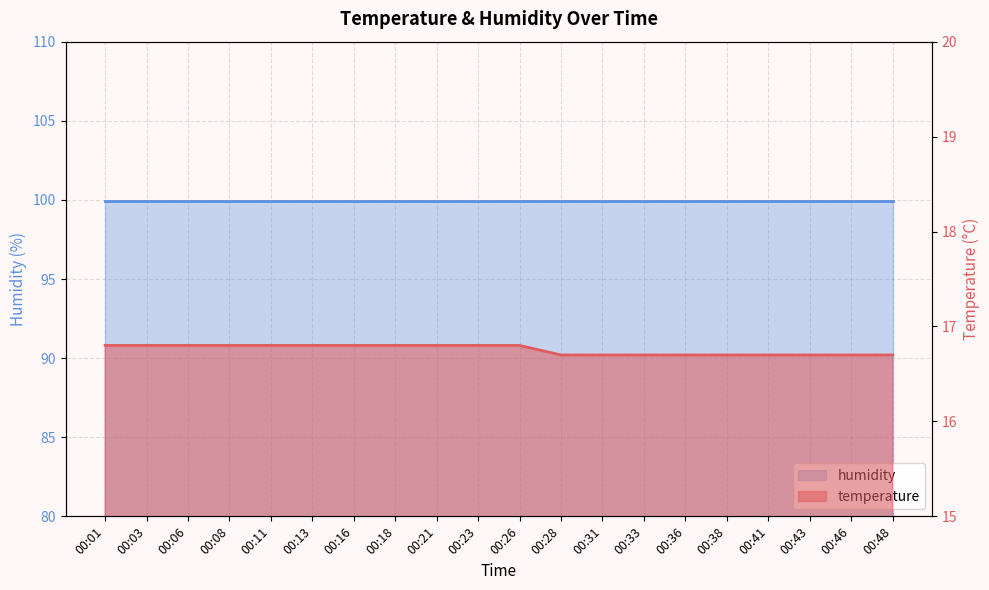

The chart shows a value of 16.7 at 00:31. True or false?

True